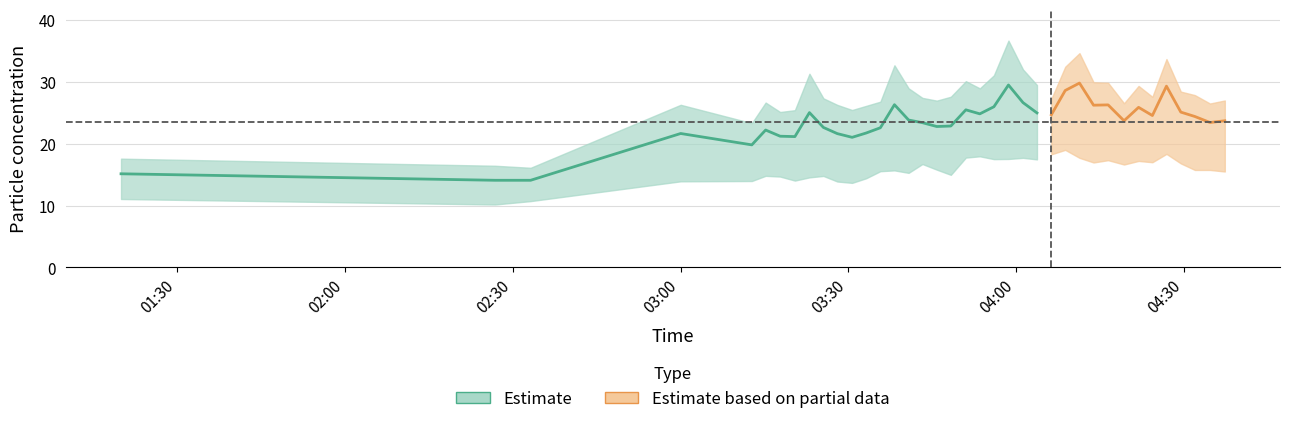

What is the difference between the maximum and minimum values in the SDS_P1 series?

15.7